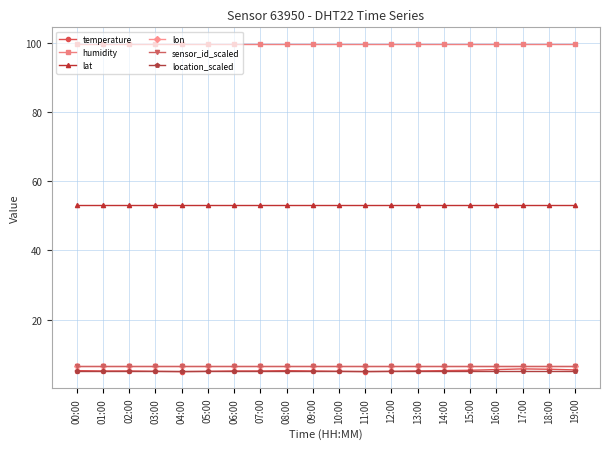

What is the spread (max minus min) of values at 15:00?

94.9